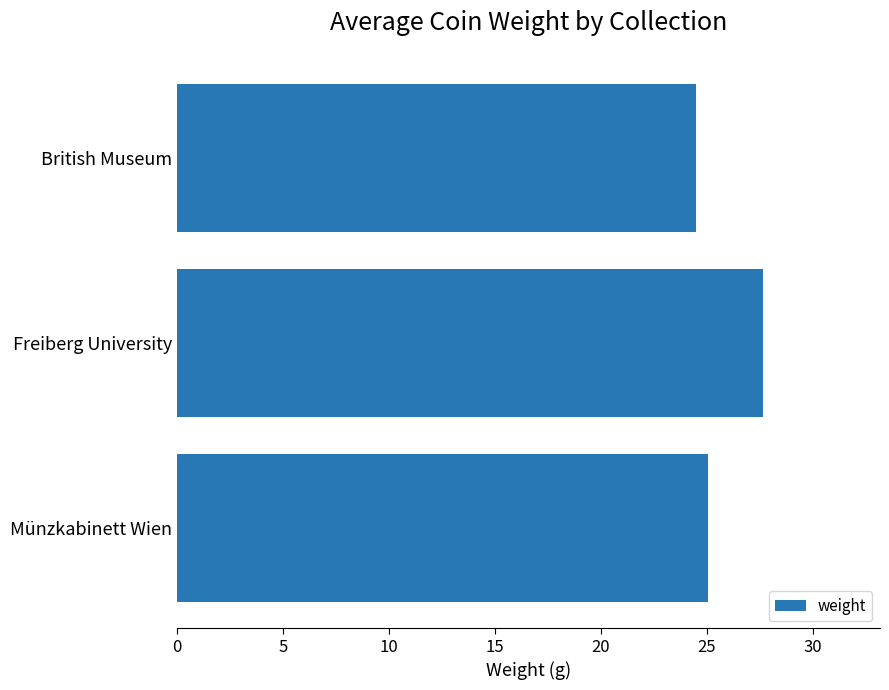

How many bars are there in total?

3